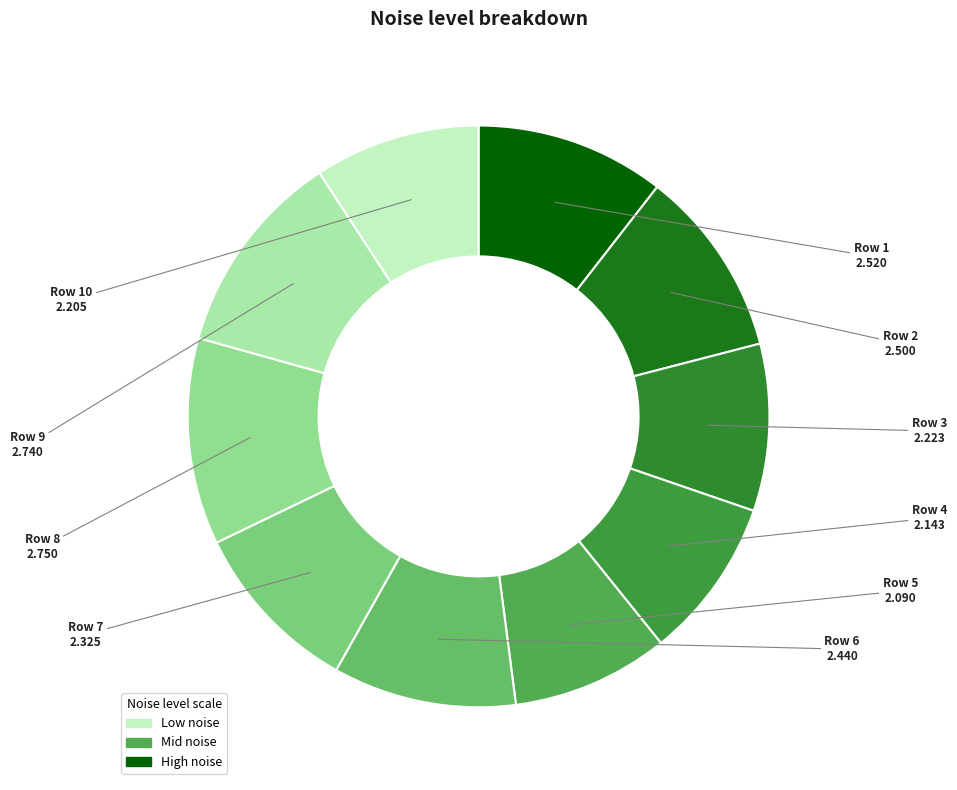

How many slices are in this pie chart?

10